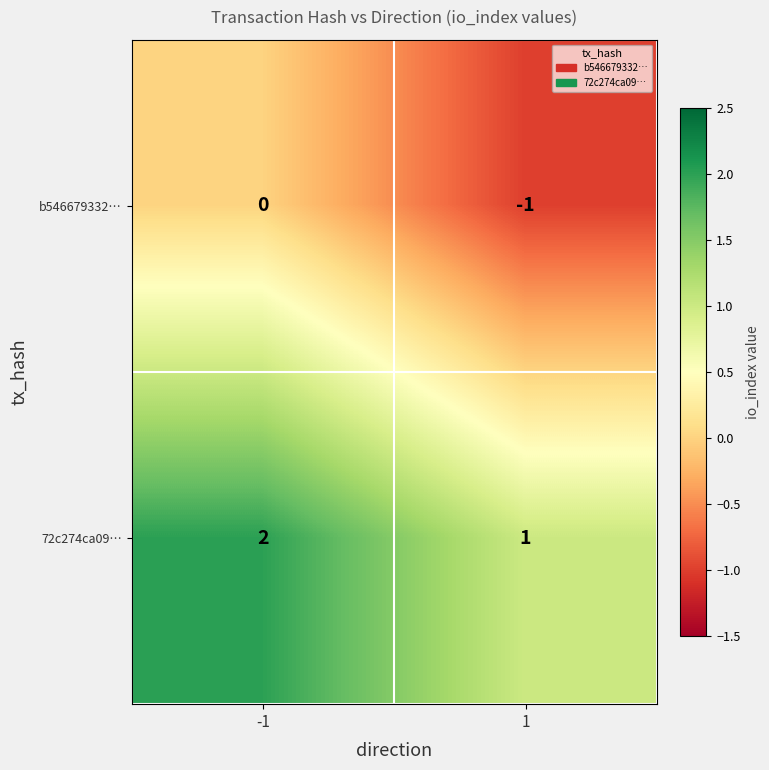

What is the sum of the 72c274ca09… values at 1 and -1?

3